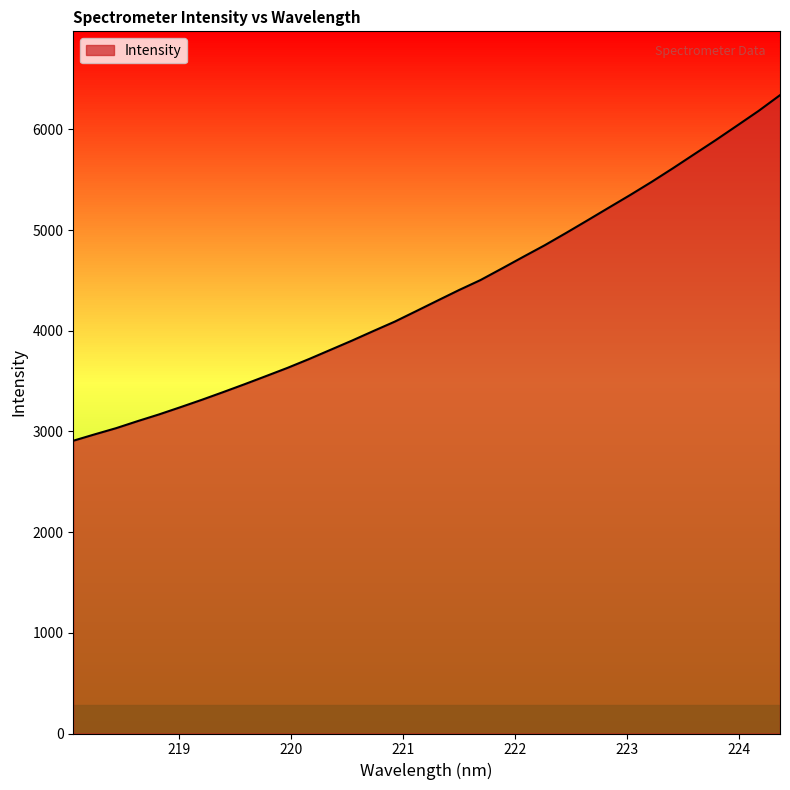

What is the difference between the maximum and minimum values?

3432.3